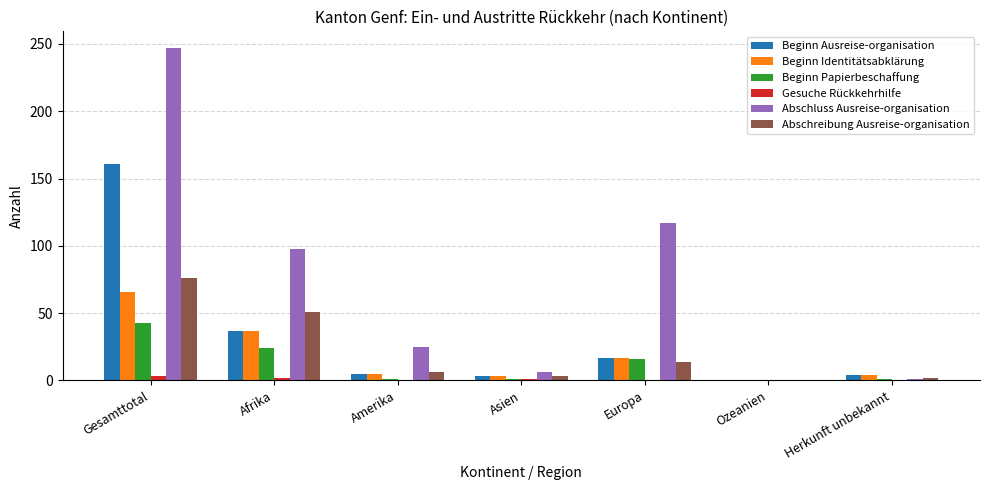

The value of Abschreibung Ausreise-organisation at Gesamttotal is 76. True or false?

True